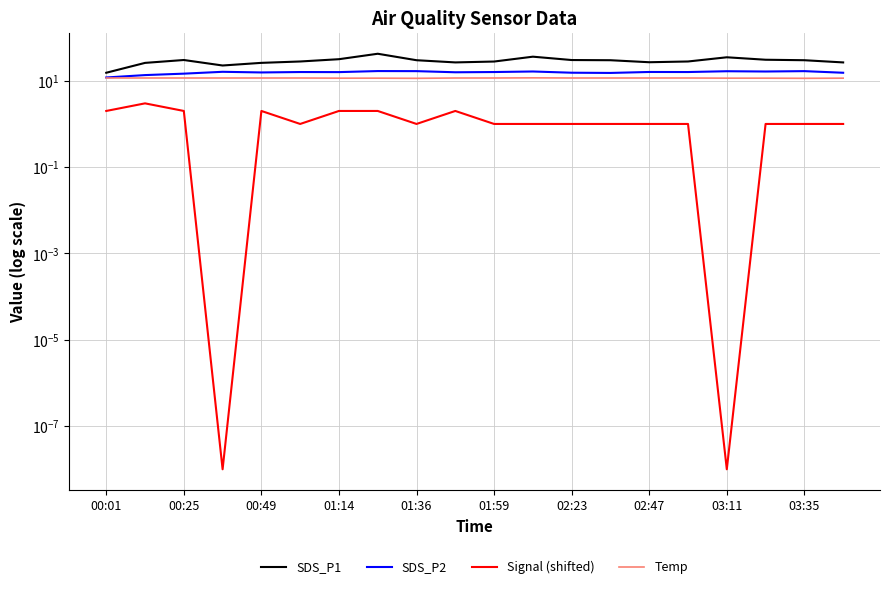

Rank the categories by SDS_P2 value from highest to lowest.

02:47, 03:11, 18, 16, 11, 17, 01:14, 14, 01:59, 10, 15, 02:23, 03:35, 01:36, 12, 19, 13, 00:49, 00:25, 00:01